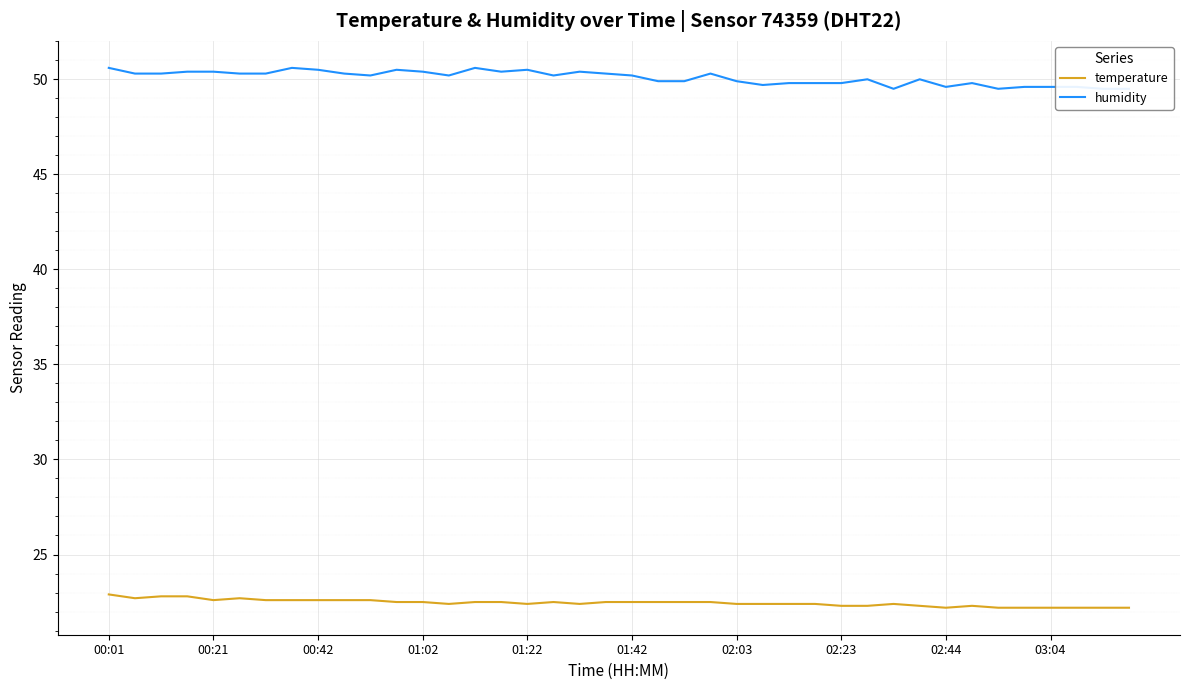

Read the humidity value at 01:22.

50.5